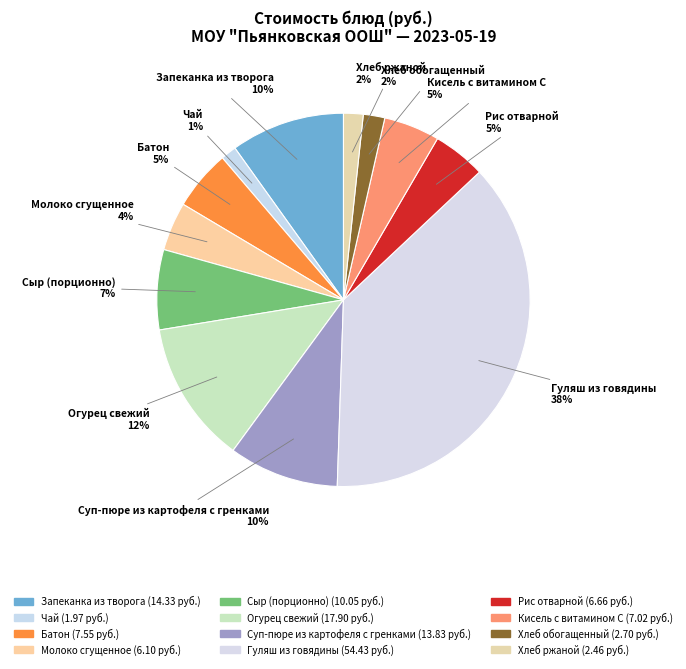

To the nearest percent, what portion does Батон represent?

5%